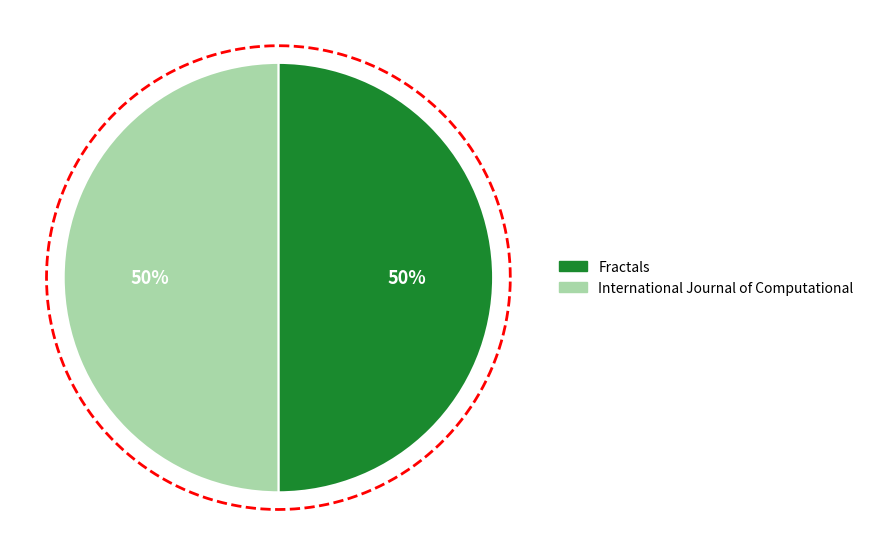

To the nearest percent, what percentage of the pie is Fractals?

50%